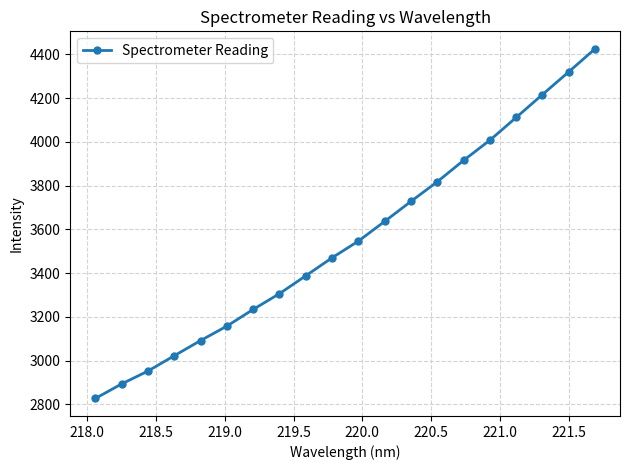

True or false: there are more than 0 points higher than both neighbors.

False